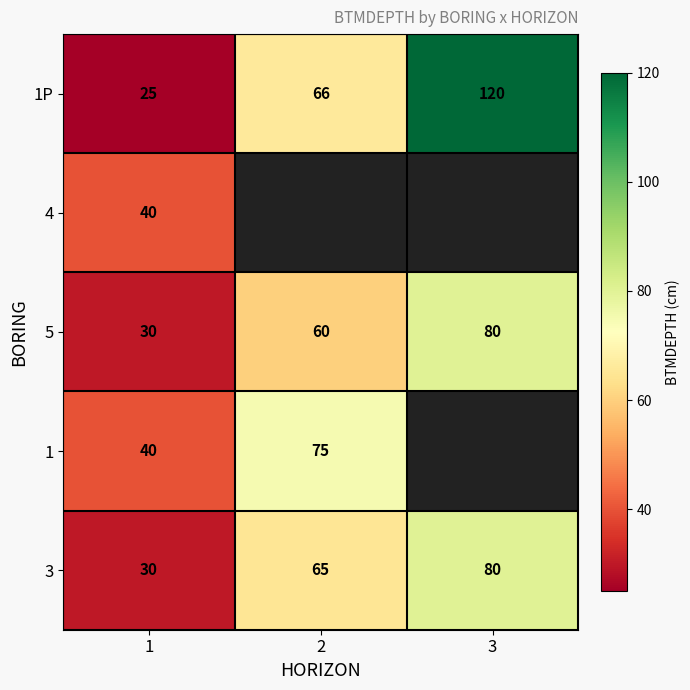

Count the number of categories in the chart.

3